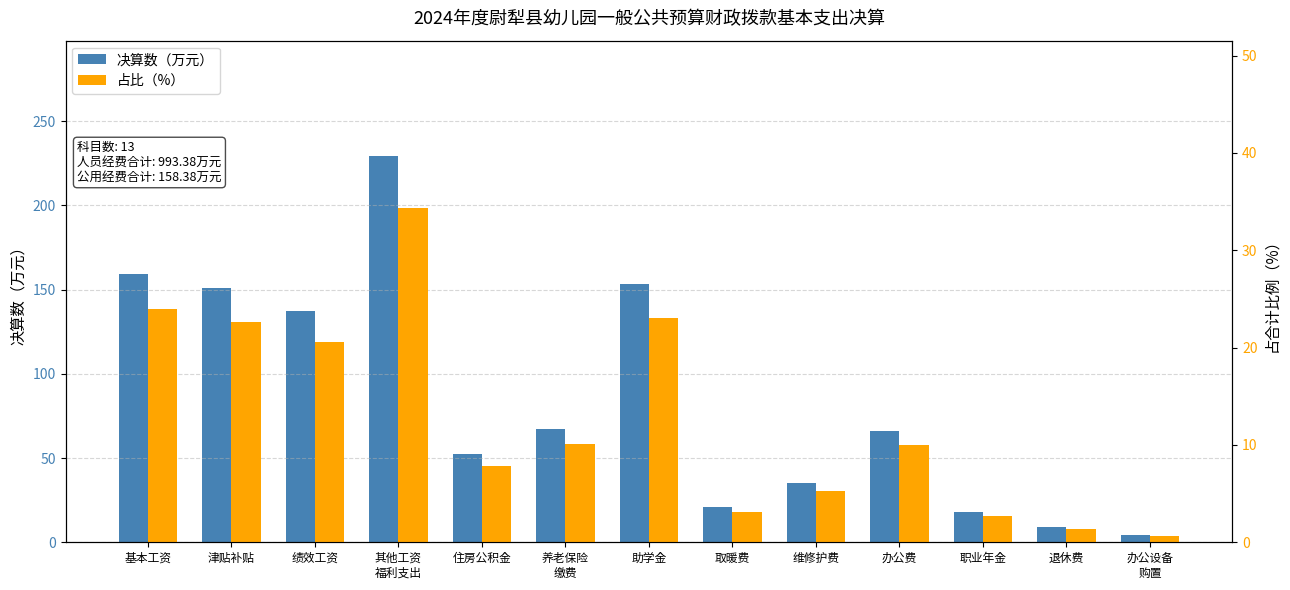

True or false: 占比（%） has a value of 7.9 at 住房公积金.

True